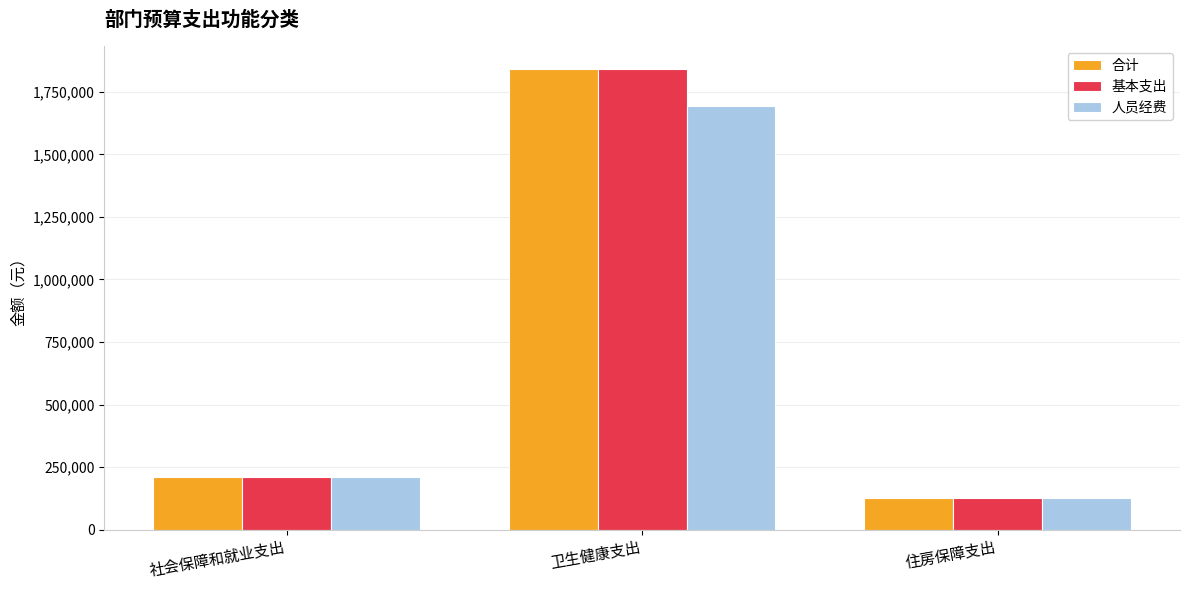

Are the bars grouped side by side (vs. stacked)?

Yes